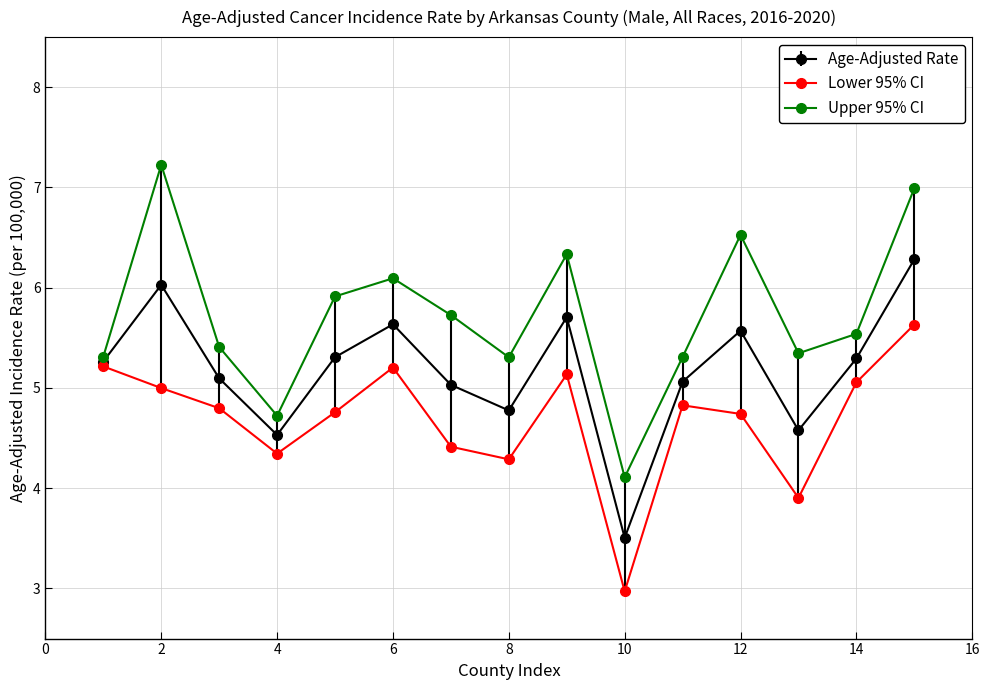

Which series has the widest spread of values?

Upper 95% CI